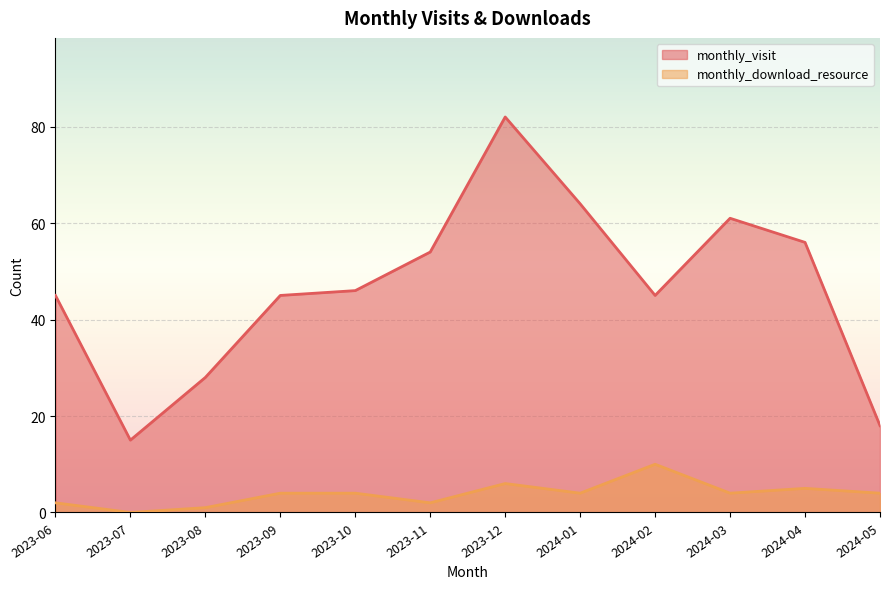

How many interior local valleys does the monthly_download_resource series have?

4